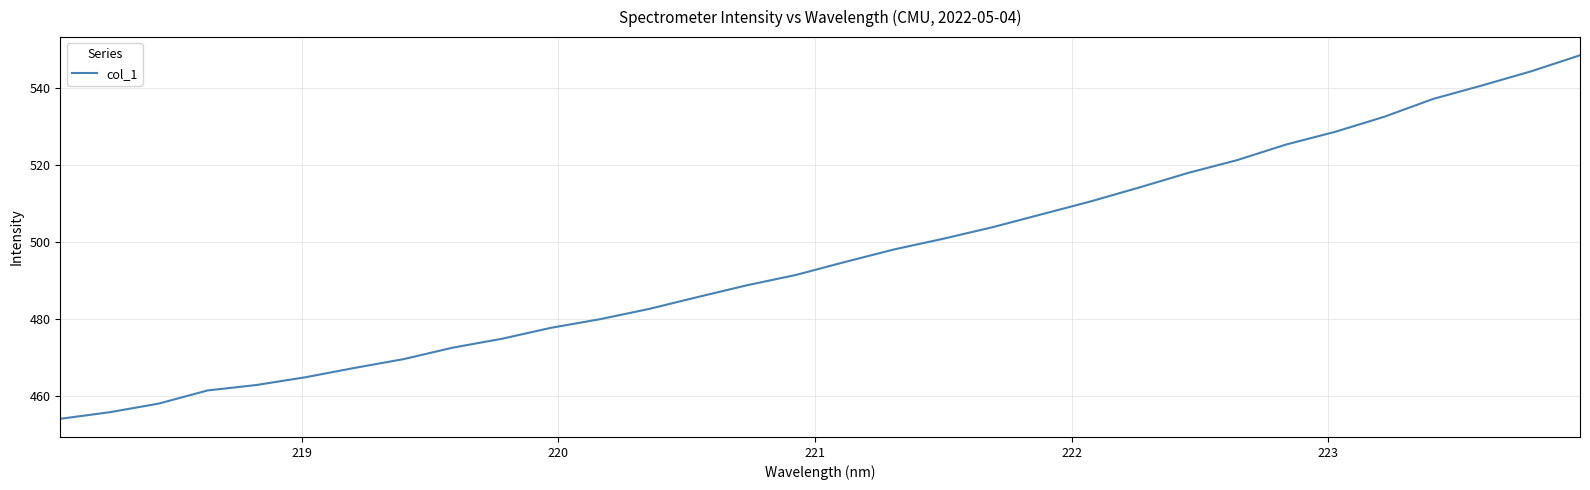

What is the smallest value displayed?

454.0